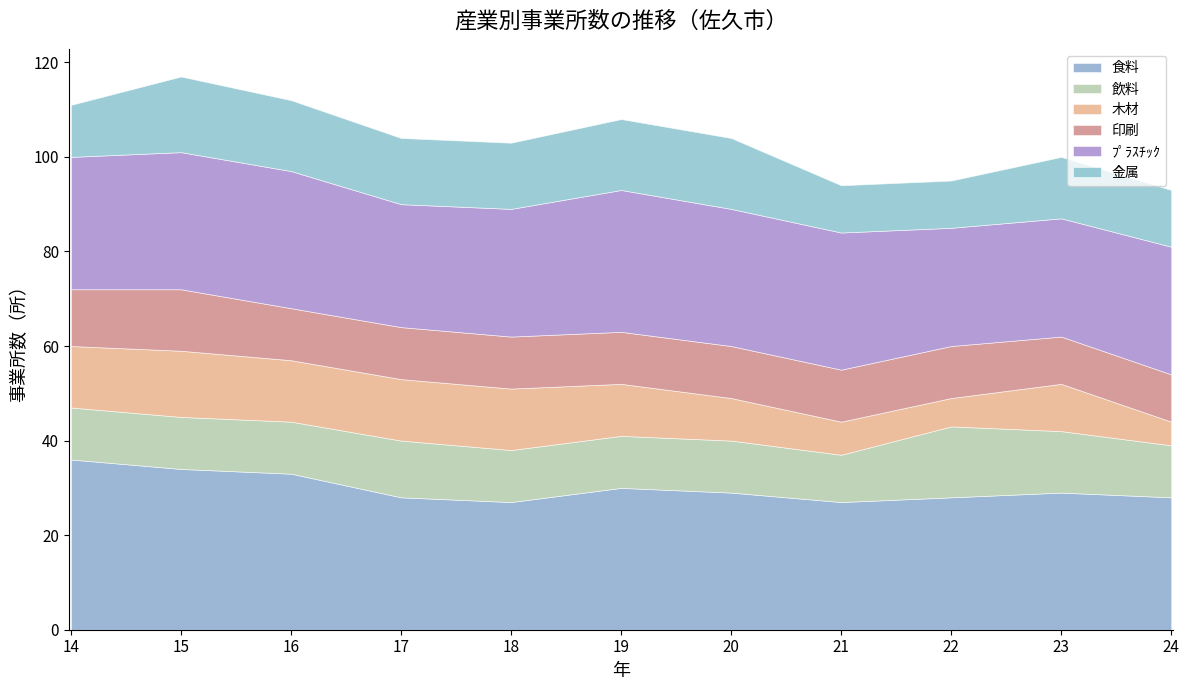

Rank the series by their maximum value, from highest to lowest.

食料, ﾌﾟﾗｽﾁｯｸ, 金属, 飲料, 木材, 印刷